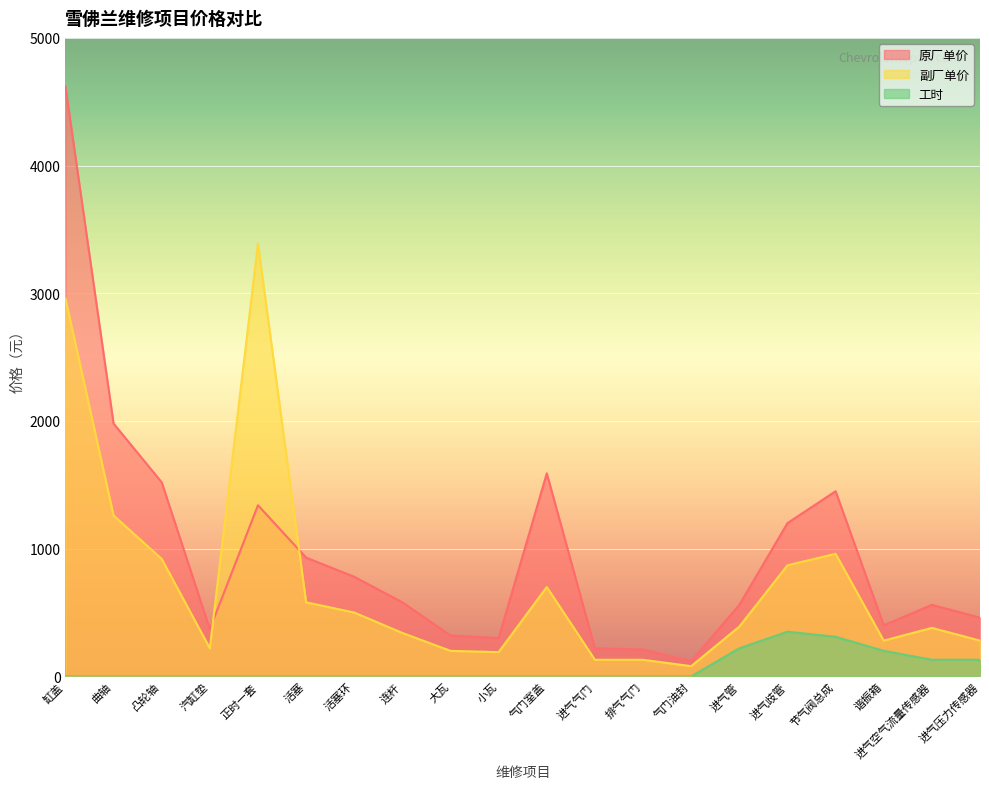

Which label corresponds to the largest value in the chart?

缸盖